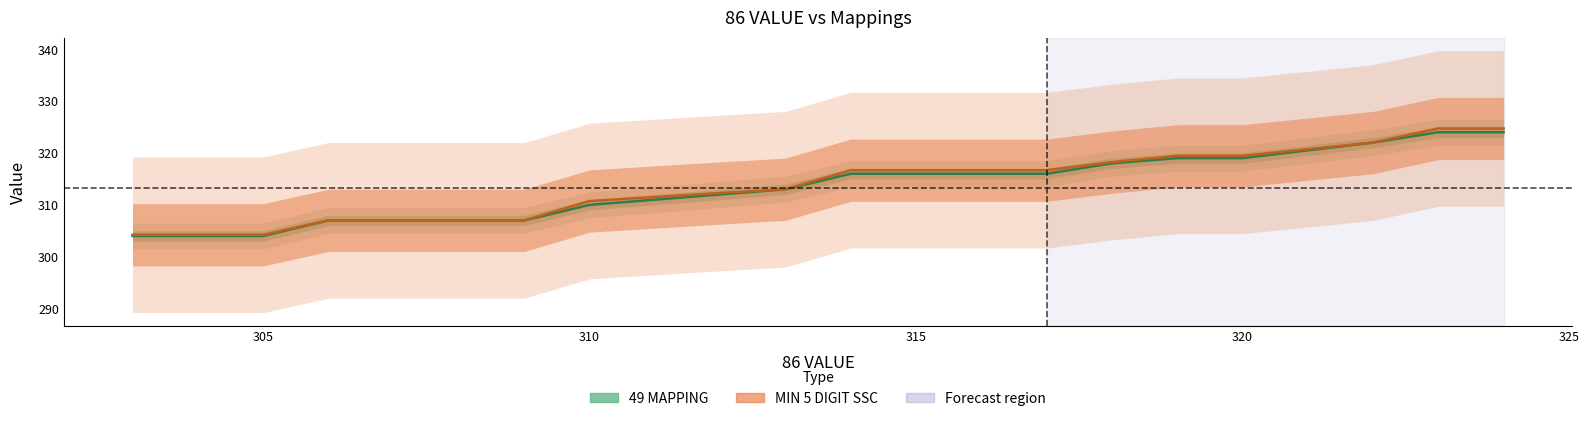

Is it true that 49 MAPPING equals 322.0 at 322?

True